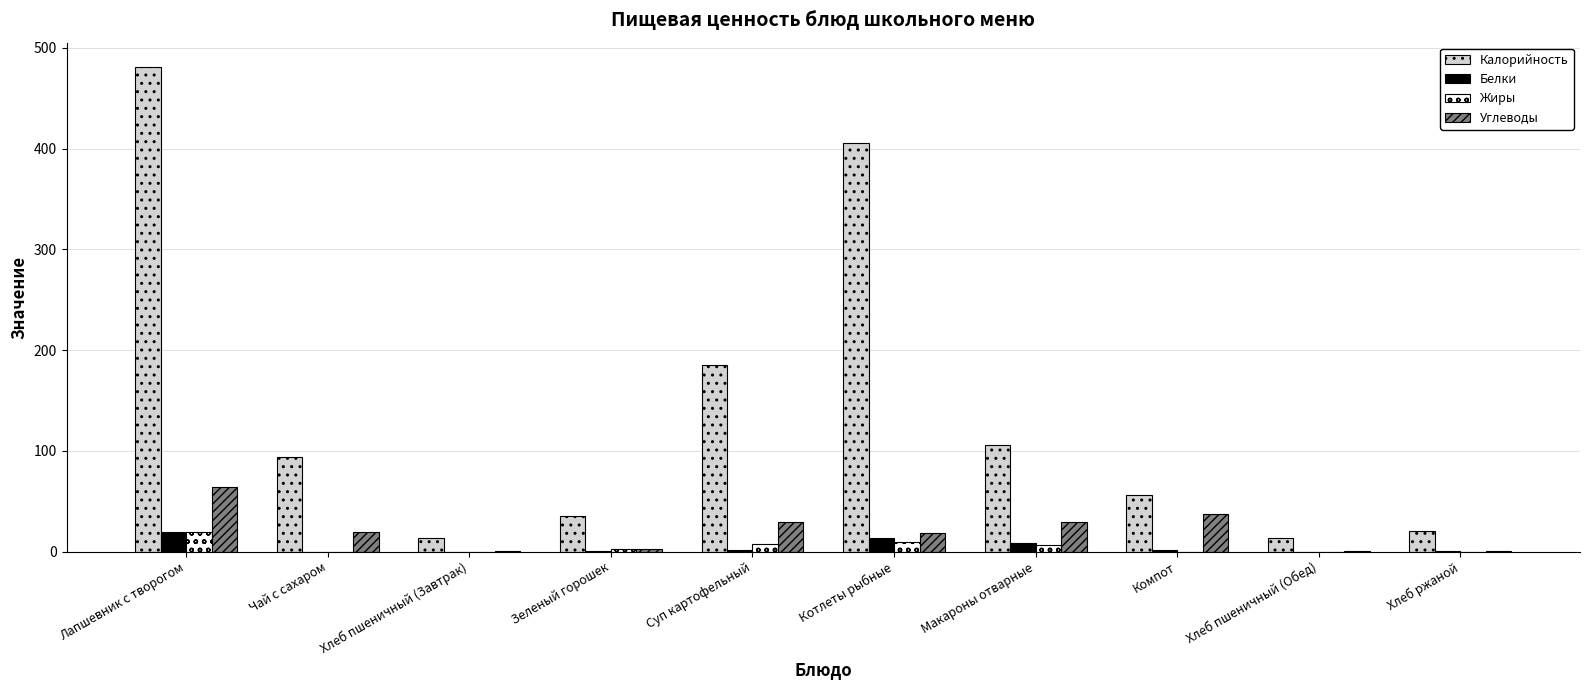

Read the Калорийность value at Зеленый горошек.

35.5